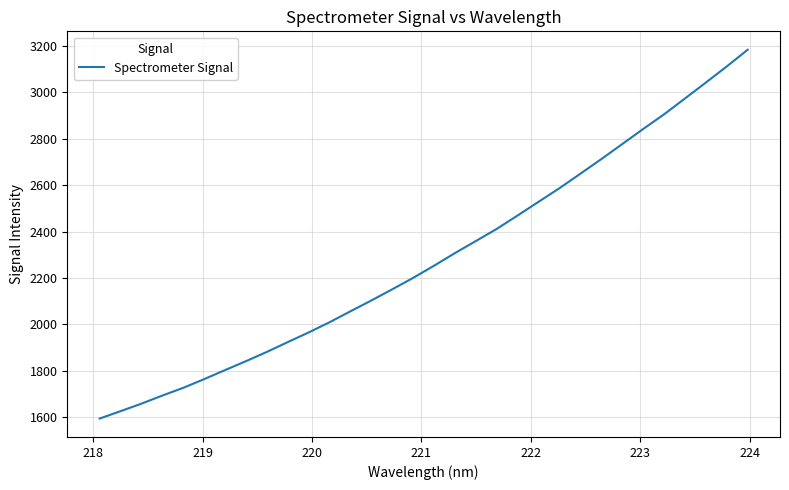

Count the number of data series in this chart.

1